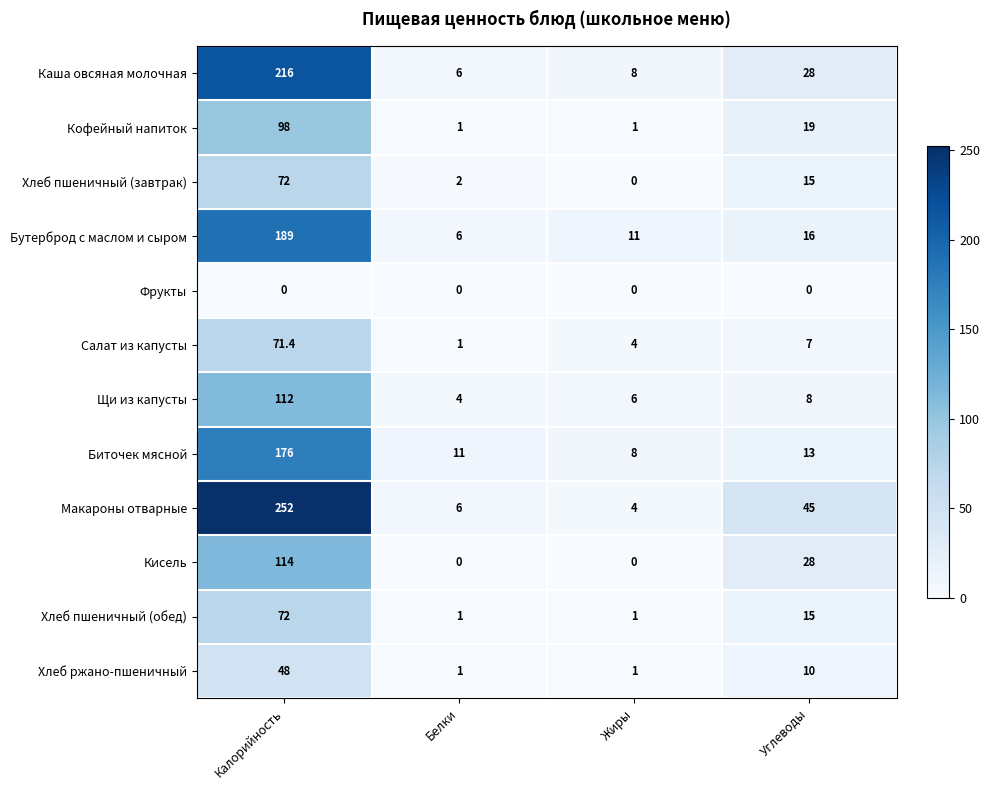

Which series has the largest range (max minus min)?

Макароны отварные